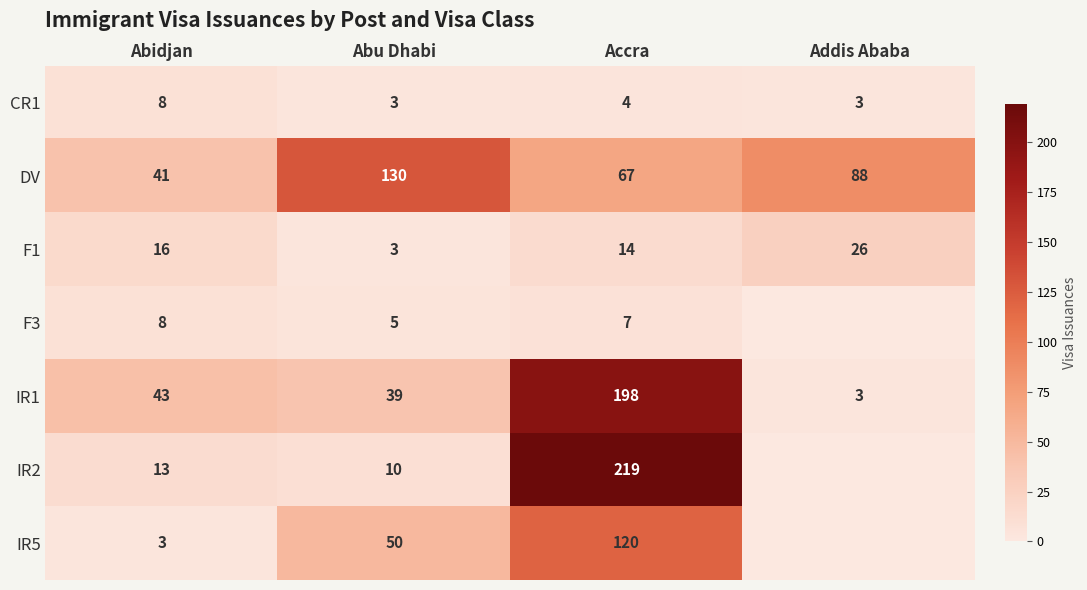

The value of IR5 at Abidjan is 1. True or false?

False